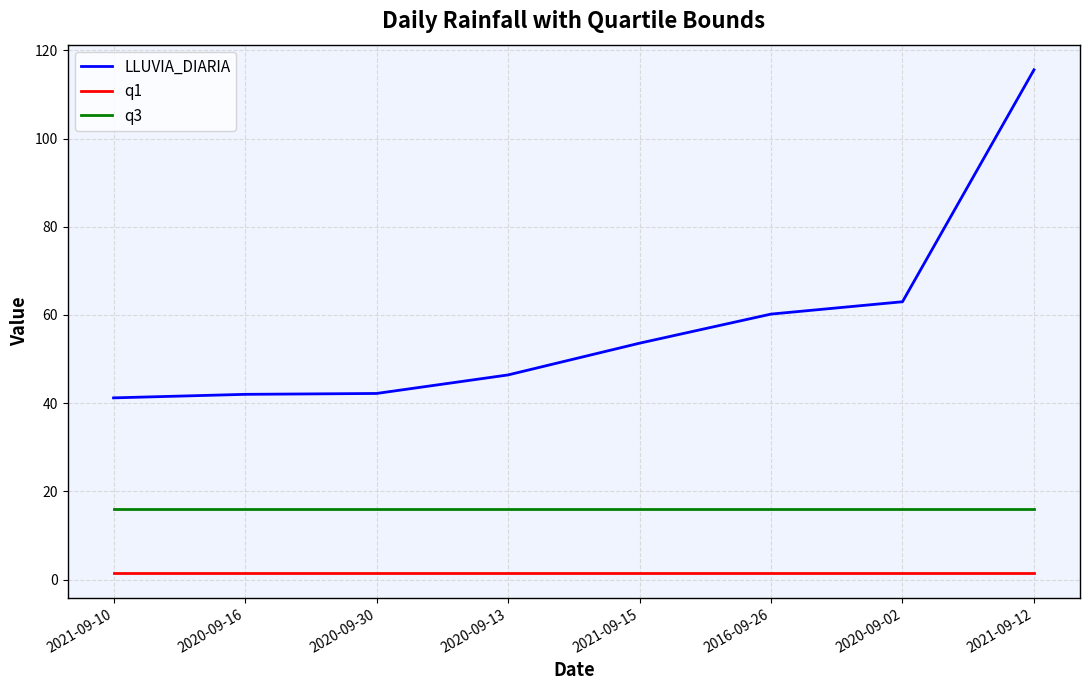

The value of q3 at 2021-09-10 is 16.0. True or false?

True